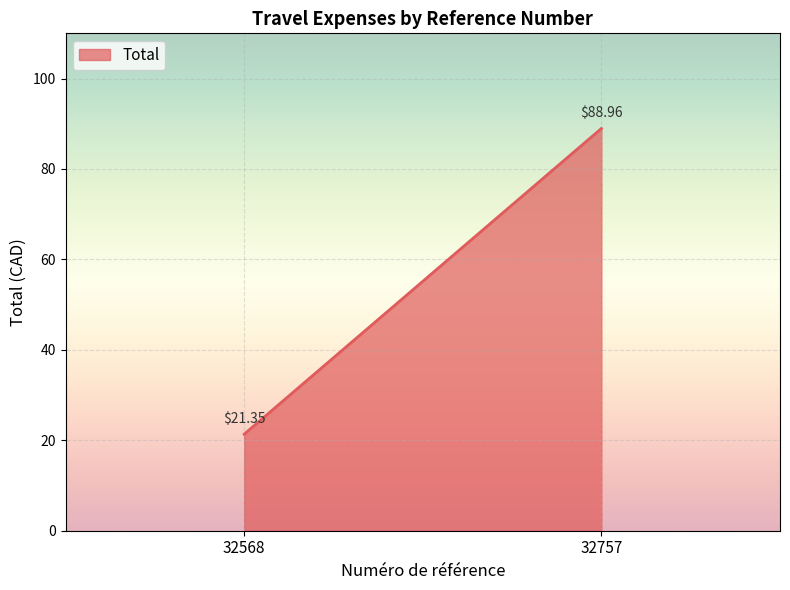

How many data points are less than 88?

1